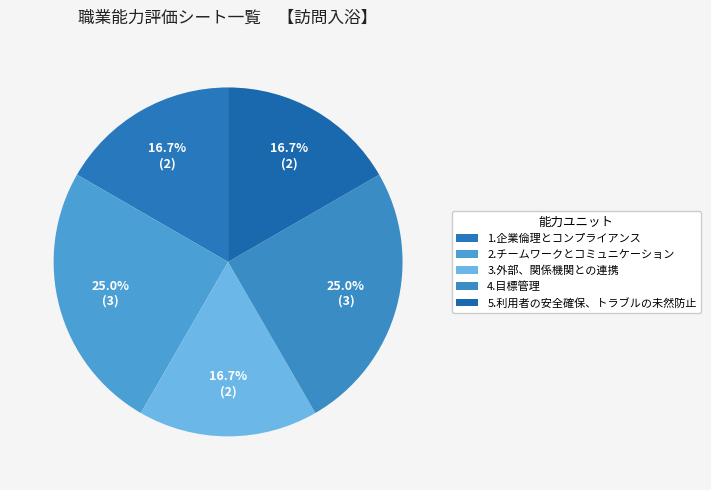

To the nearest percent, what portion does 3.外部、関係機関との連携 represent?

17%